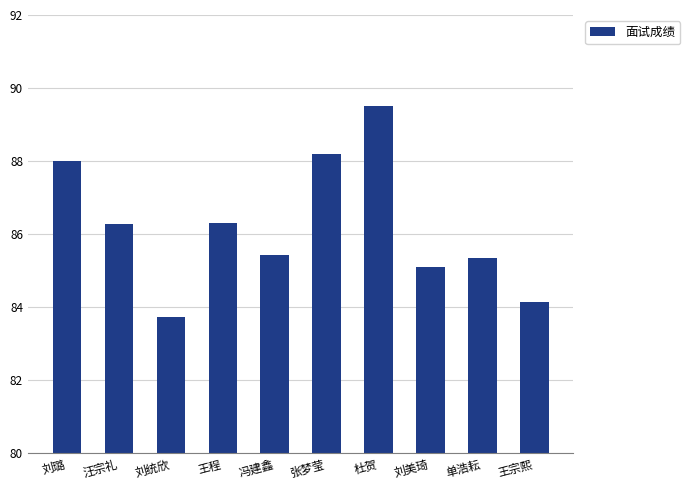

What is the ratio of the value at 刘璐 to the value at 王程?

1.0